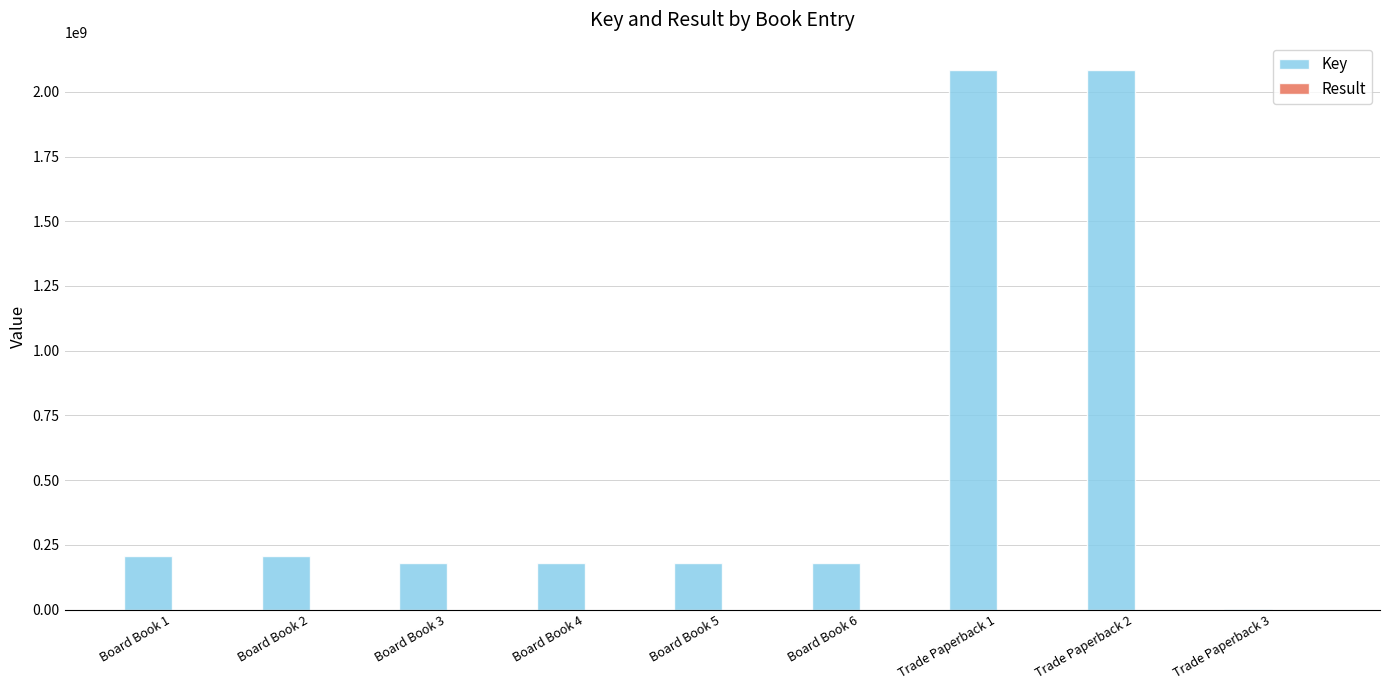

What is the sum of all Key values?

5304441184